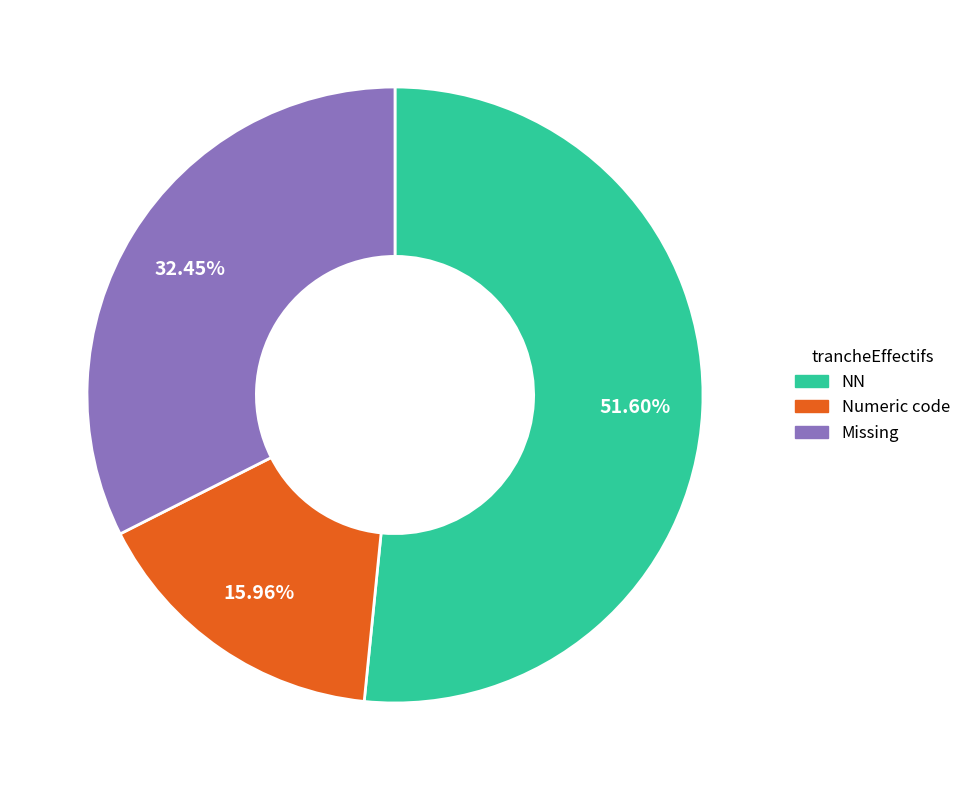

To the nearest percent, what is the average slice percentage?

33%